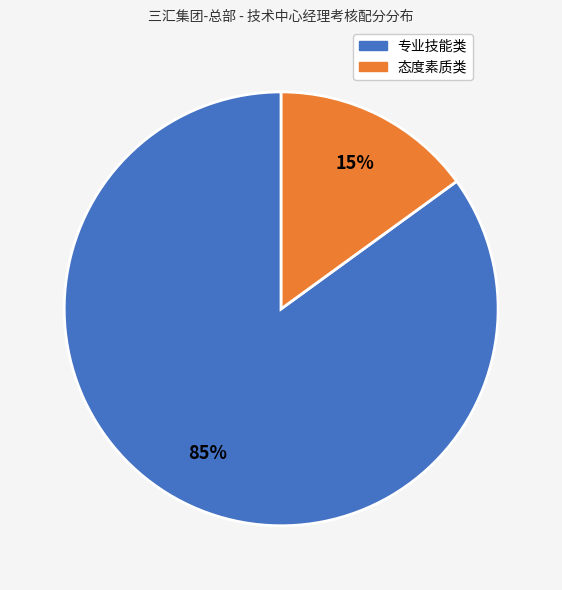

Does any single category account for the majority?

Yes